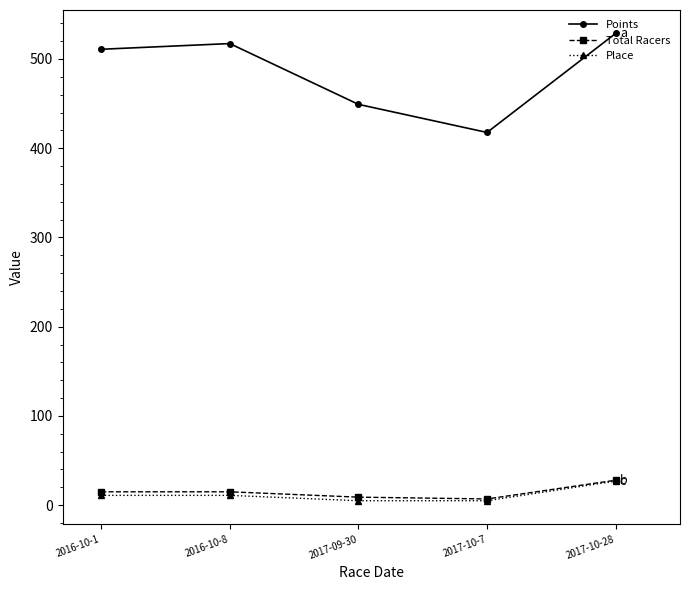

The value of Points at 2017-09-30 is 667.7. True or false?

False